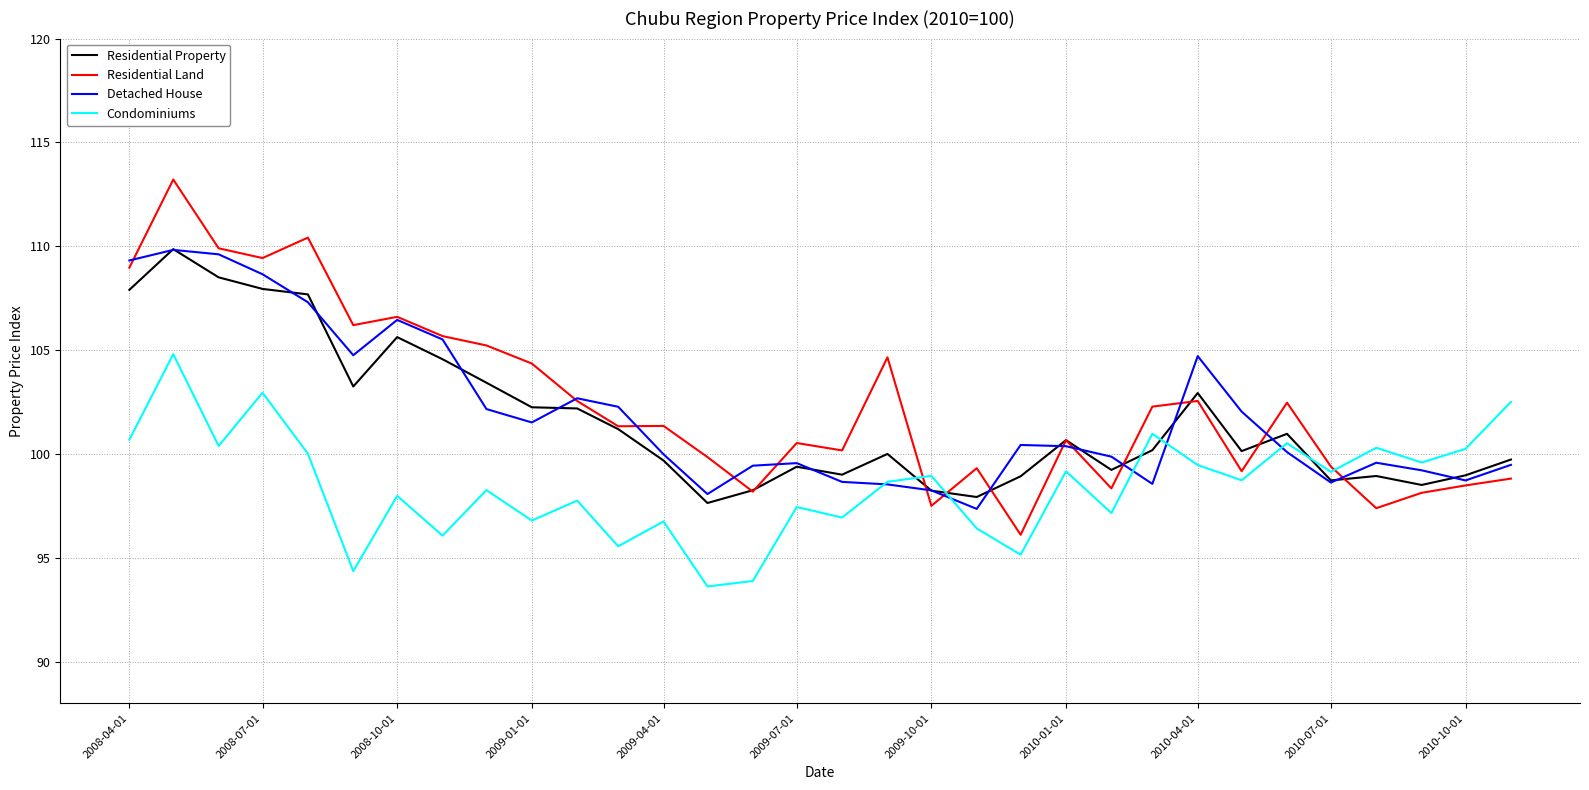

Which series has the largest range (max minus min)?

Residential Land